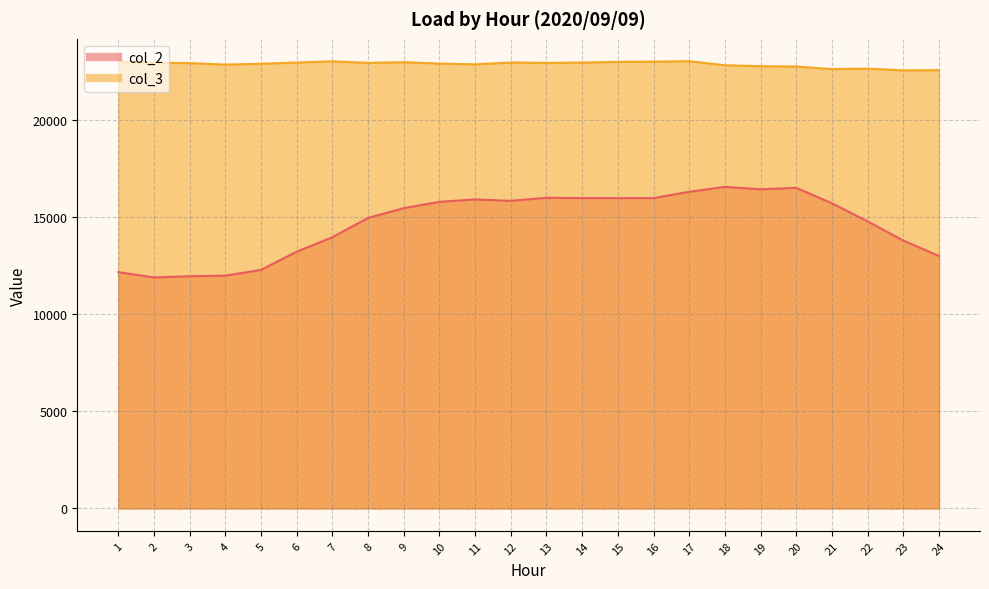

Reading left to right, list all the values displayed in this chart.

col_2: 1=12166	2=11894	3=11956	4=11988	5=12284	6=13221	7=13965	8=14960	9=15462	10=15789	11=15911	12=15839	13=15998	14=15979	15=15979	16=15979	17=16306	18=16558	19=16434	20=16506	21=15712	22=14783	23=13791	24=13001
col_3: 1=23012	2=22949	3=22931	4=22852	5=22896	6=22960	7=23021	8=22942	9=22978	10=22907	11=22867	12=22961	13=22942	14=22958	15=22996	16=23004	17=23028	18=22819	19=22772	20=22753	21=22624	22=22646	23=22556	24=22566